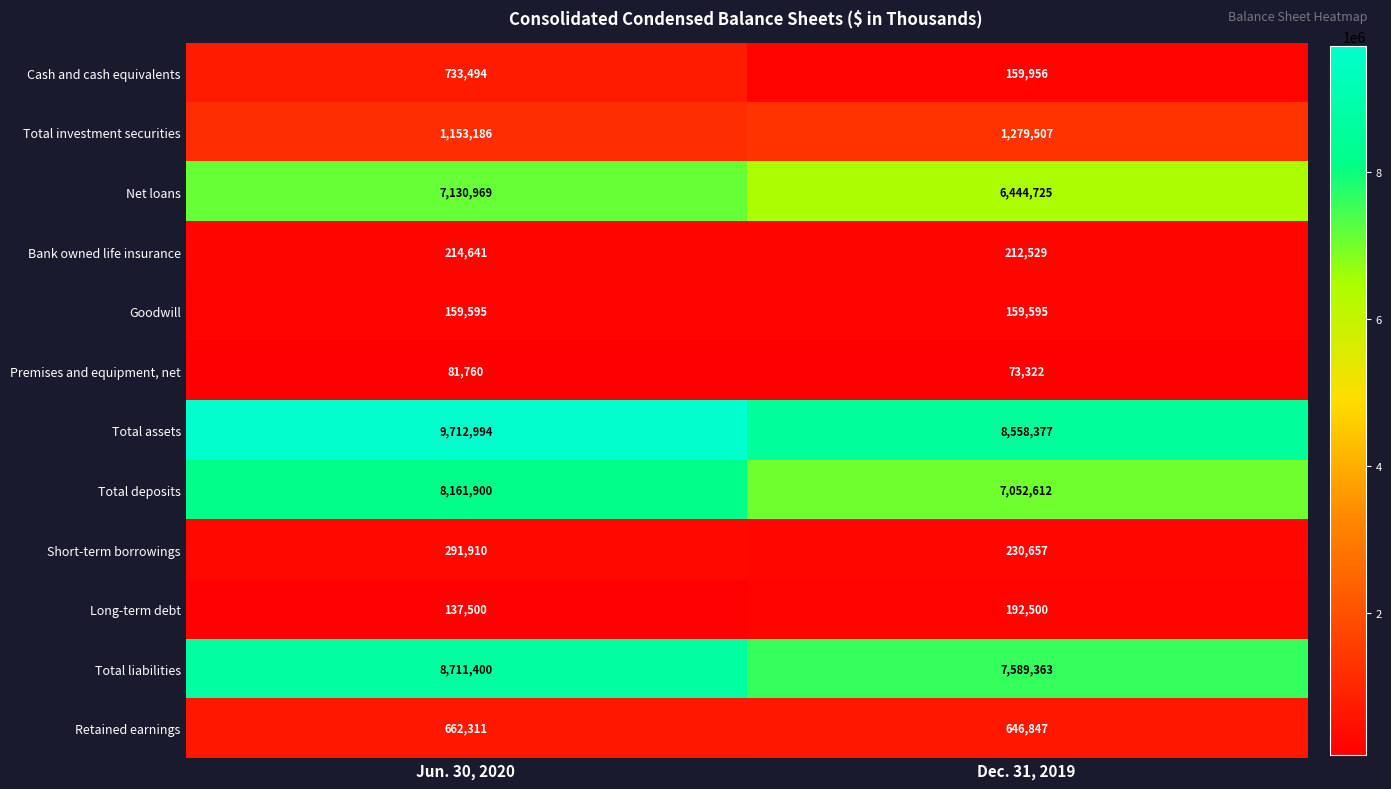

What is the difference between the highest and lowest values at Dec. 31, 2019?

8485055